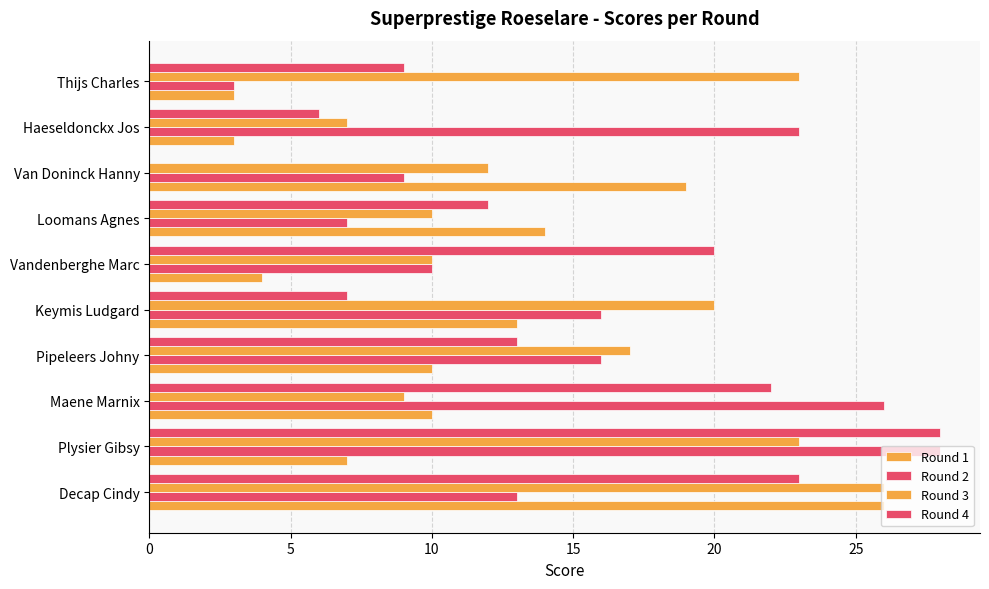

How many values in Round 4 are above zero?

9